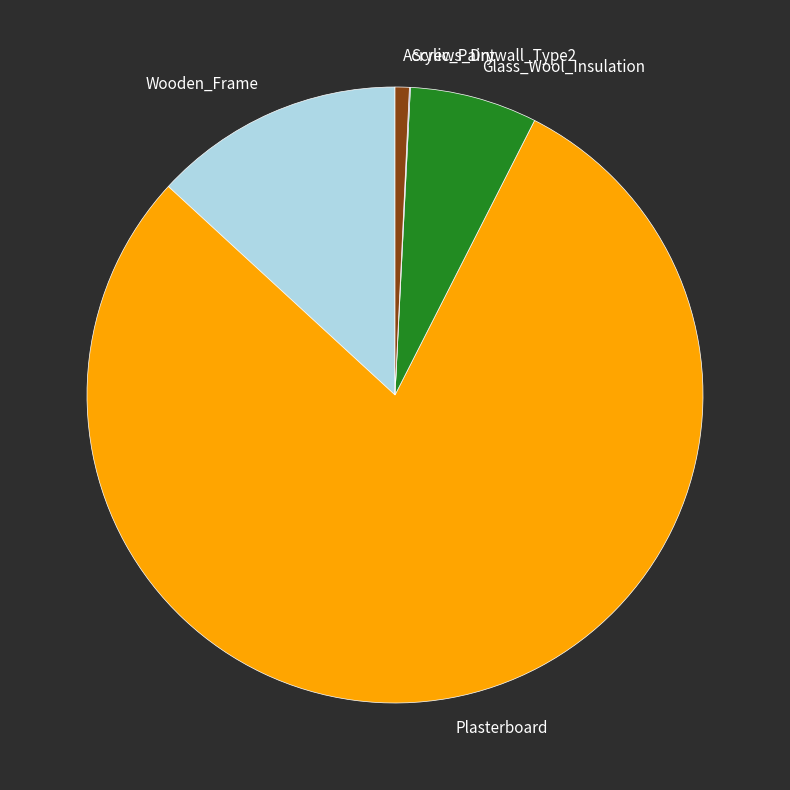

Which category has the biggest portion of the pie?

Plasterboard